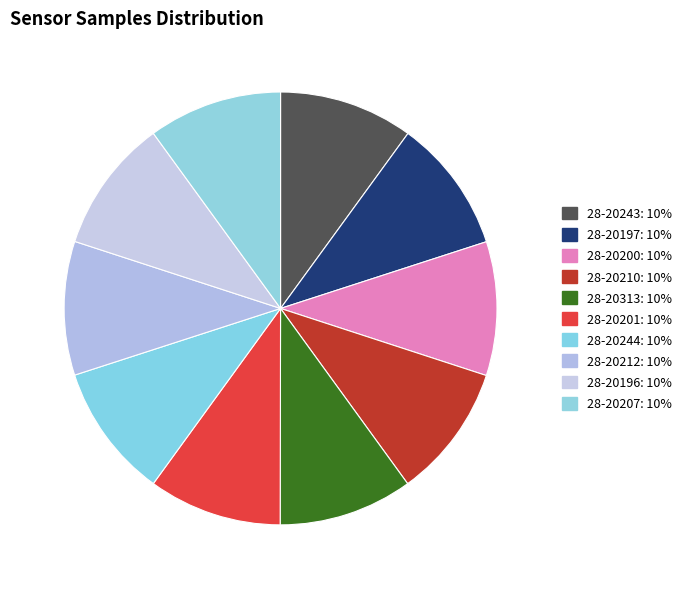

The 28-20196 slice represents 10% of the pie. True or false?

True